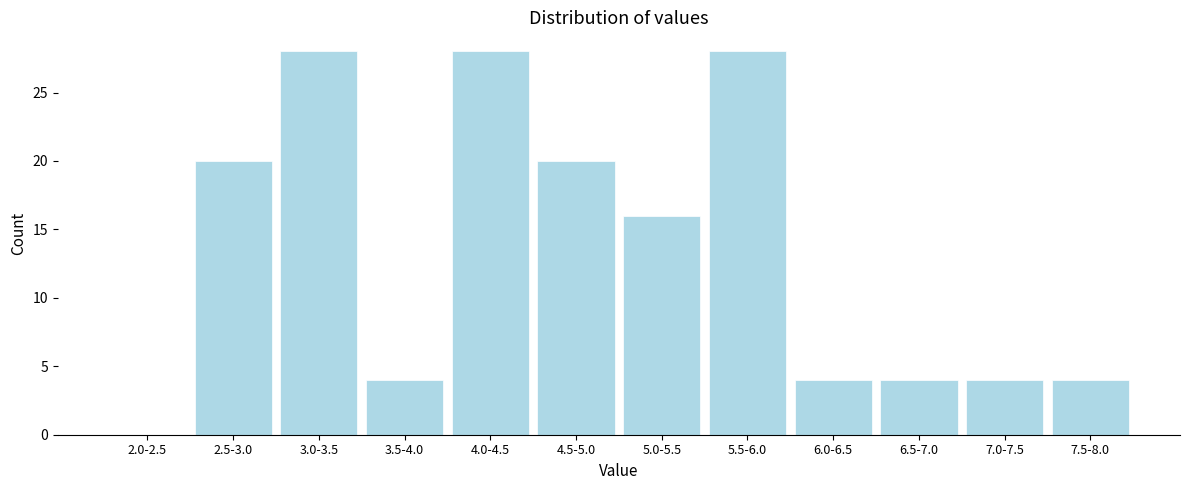

Reading left to right, list all the values displayed in this chart.

2.0-2.5=0	2.5-3.0=20	3.0-3.5=28	3.5-4.0=4	4.0-4.5=28	4.5-5.0=20	5.0-5.5=16	5.5-6.0=28	6.0-6.5=4	6.5-7.0=4	7.0-7.5=4	7.5-8.0=4